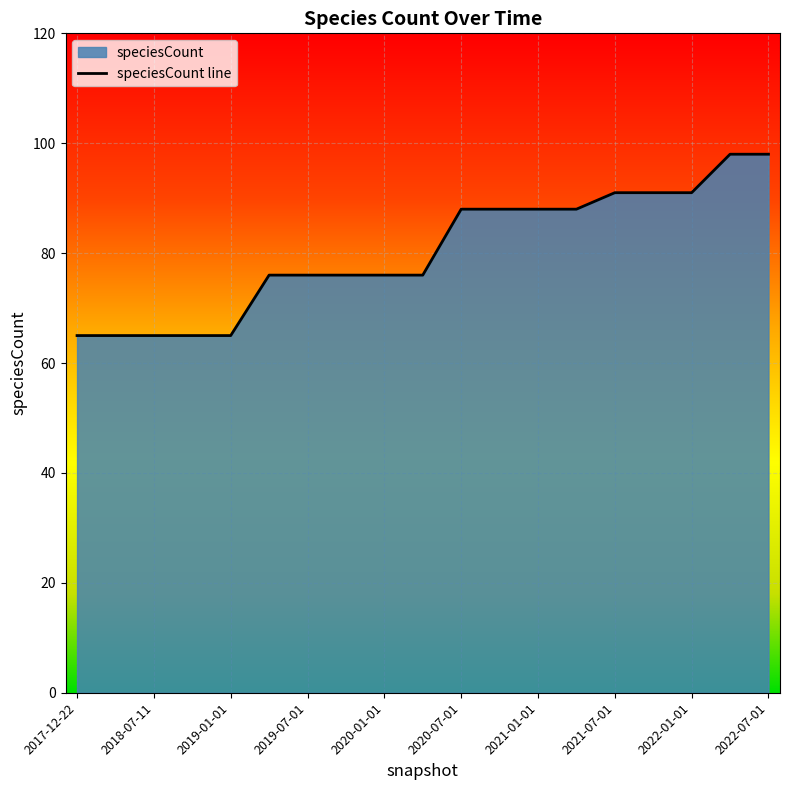

What is the difference between the maximum and minimum values?

33